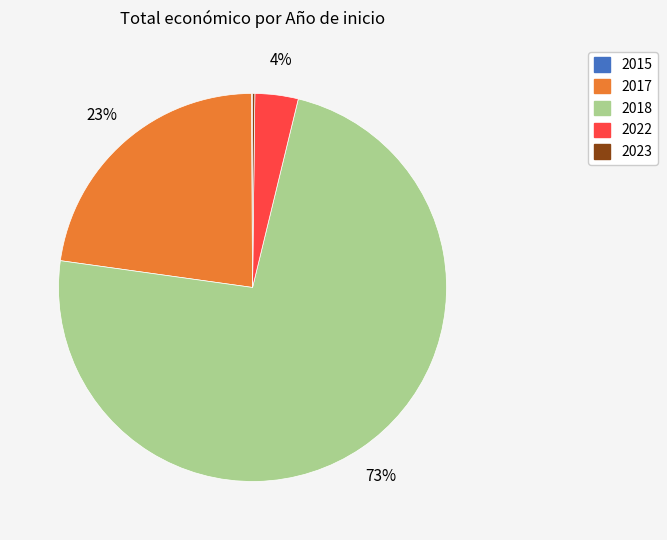

Is there a majority slice in this chart?

Yes